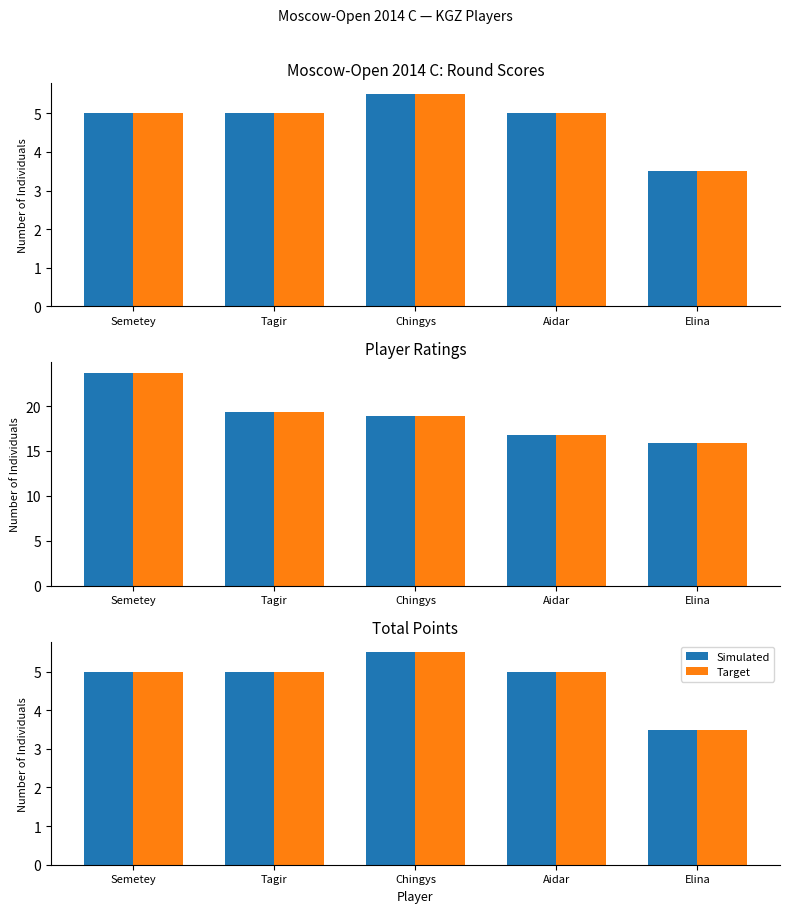

What is the value of the Target bar at the 4th from the left?

5.0